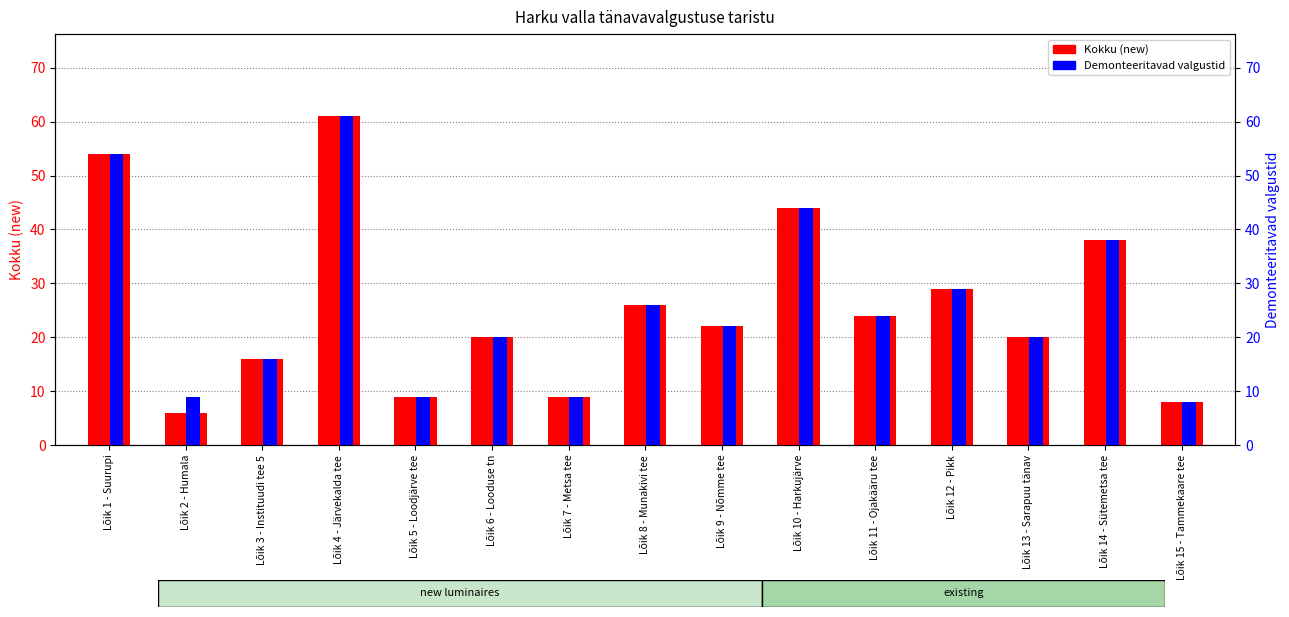

Count the number of categories in the chart.

15